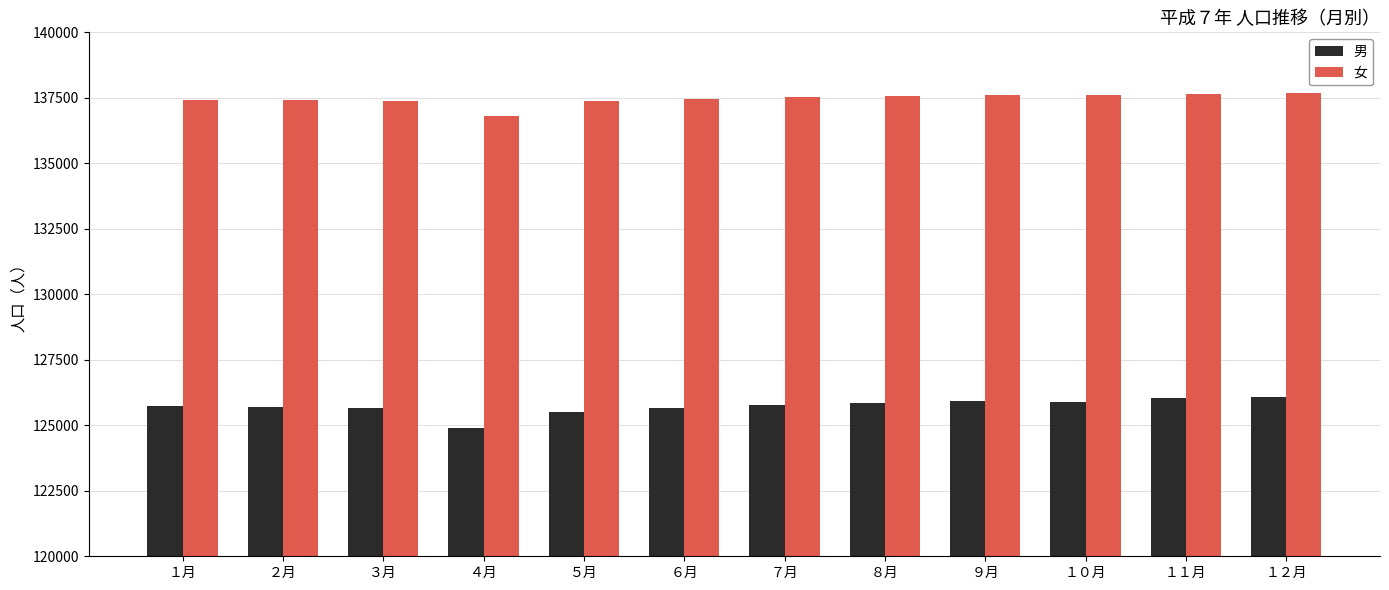

At which label is 男 closest to 125483?

５月